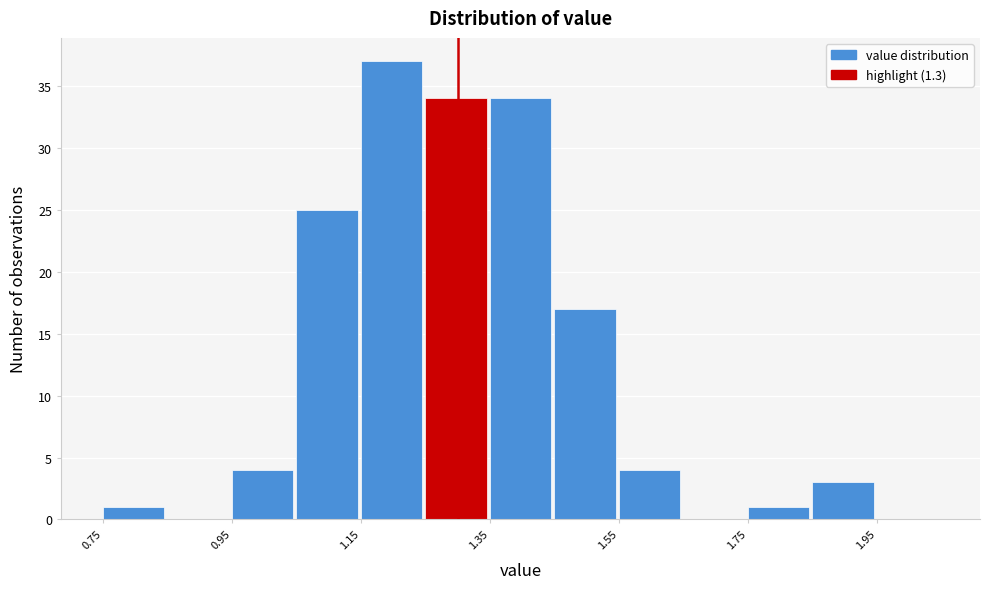

Reading left to right, transcribe this chart: for each bar, give the range it covers on the x-axis and its height. Neither the bar edges nor the heights are printed on the chart, so give them approximately, as read against the axes.

0.75 to 0.85: 1
0.85 to 0.95: 0
0.95 to 1.05: 4
1.05 to 1.15: 25
1.15 to 1.25: 37
1.25 to 1.35: 34
1.35 to 1.45: 34
1.45 to 1.55: 17
1.55 to 1.65: 4
1.65 to 1.75: 0
1.75 to 1.85: 1
1.85 to 1.95: 3
1.95 to 2.05: 0